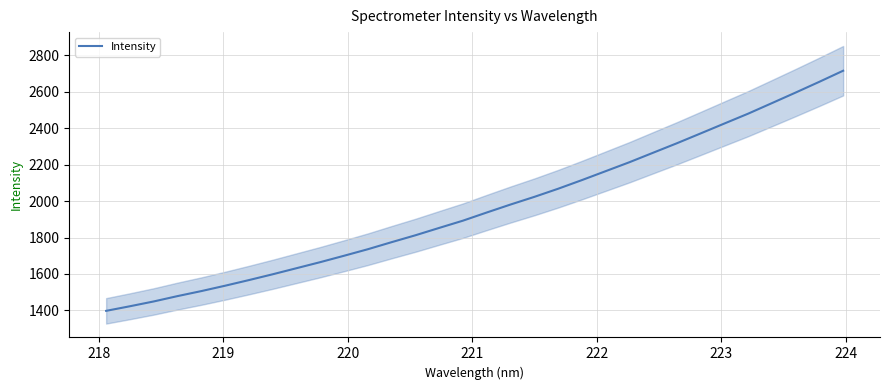

What is the maximum value for Intensity?

2716.1